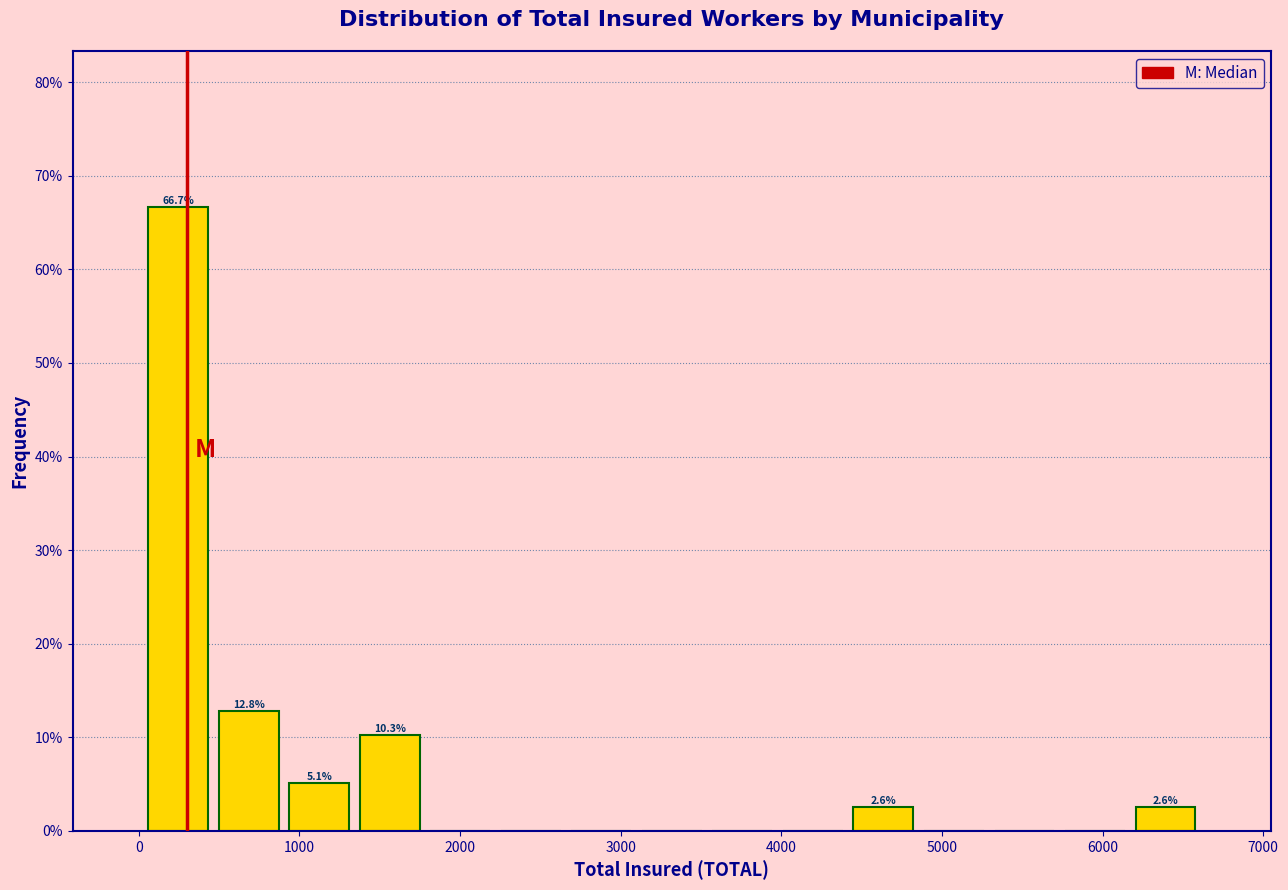

Which range on the x-axis has the tallest bar?

0 to 500